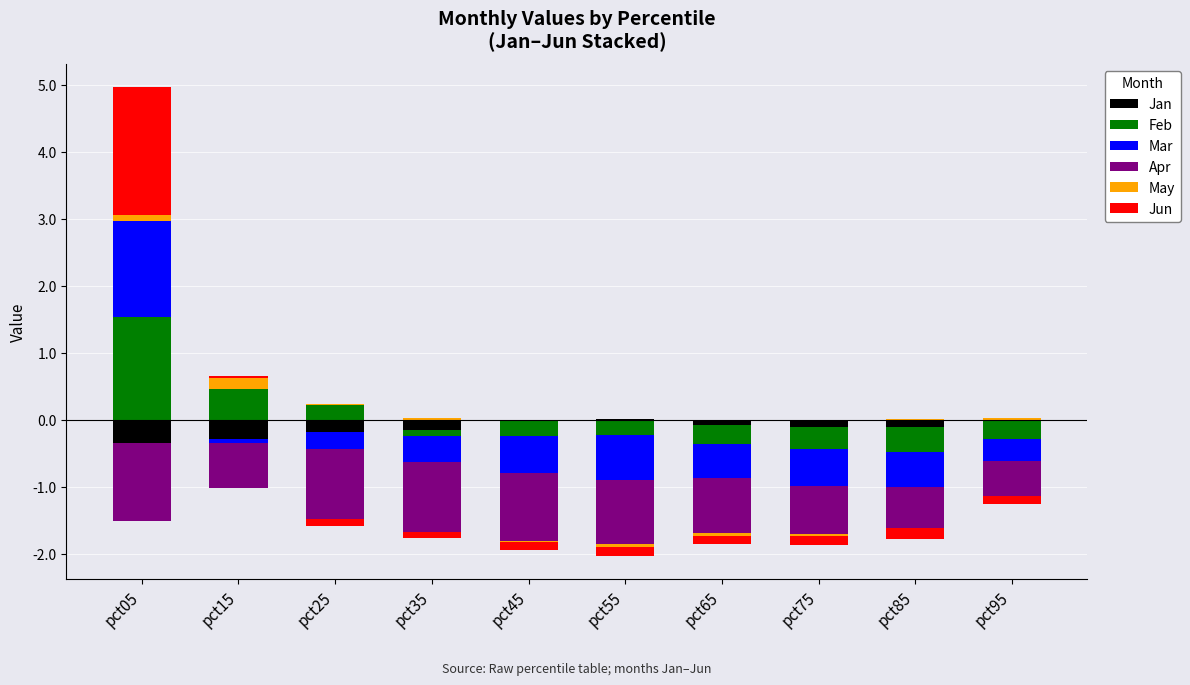

How many values in May are above zero?

6